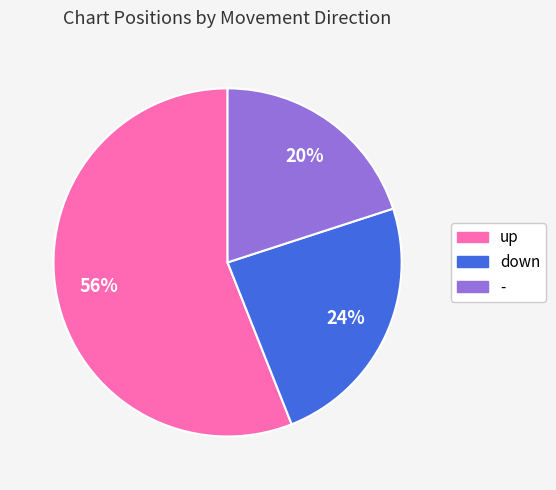

What is the largest slice in the pie chart?

up